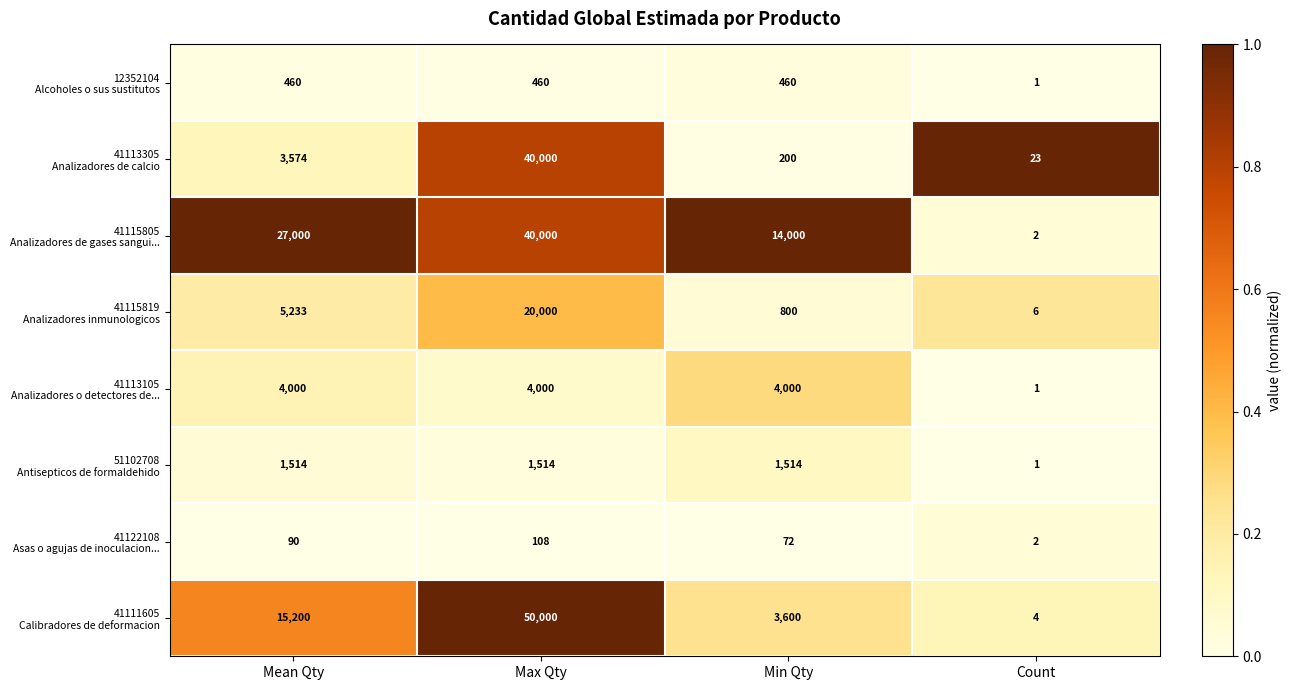

At which category does the chart reach its peak across all series?

Max Qty